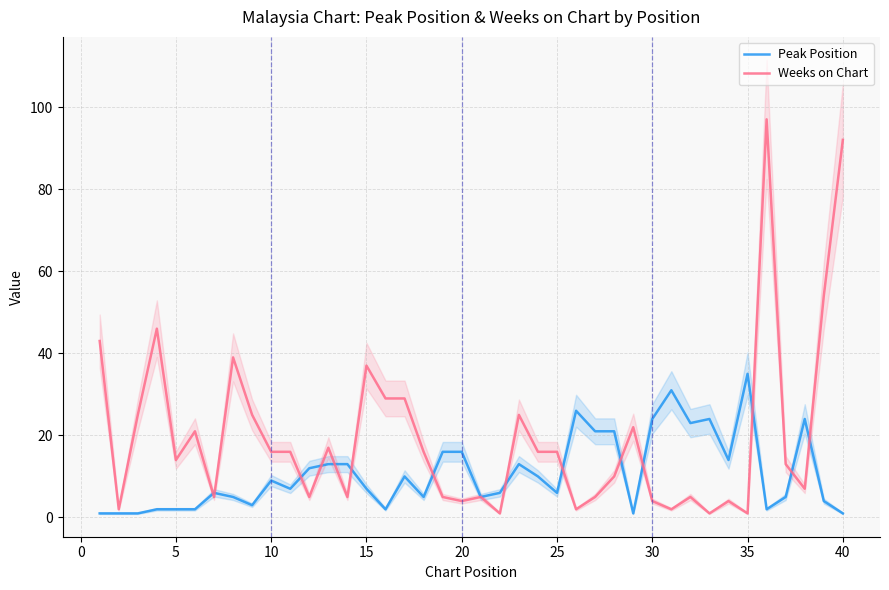

What is the highest value of the Weeks on Chart series?

97